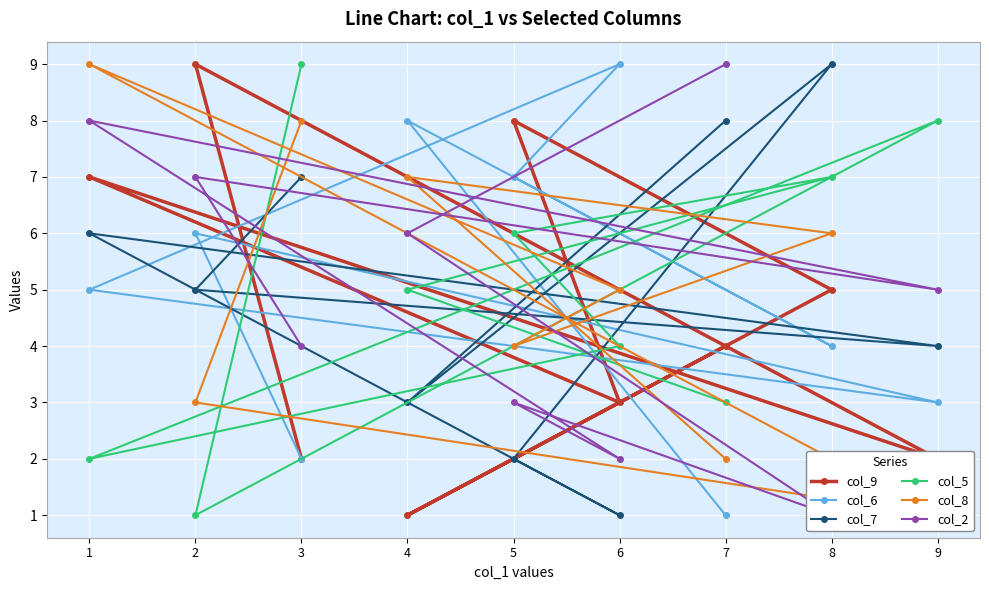

List the series in order of their peak value, highest first.

col_9, col_6, col_7, col_5, col_8, col_2